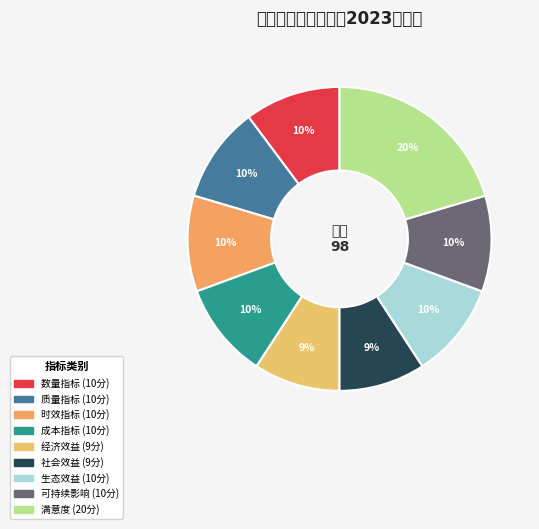

To the nearest percent, what is the difference between the largest and smallest slice percentages?

11%